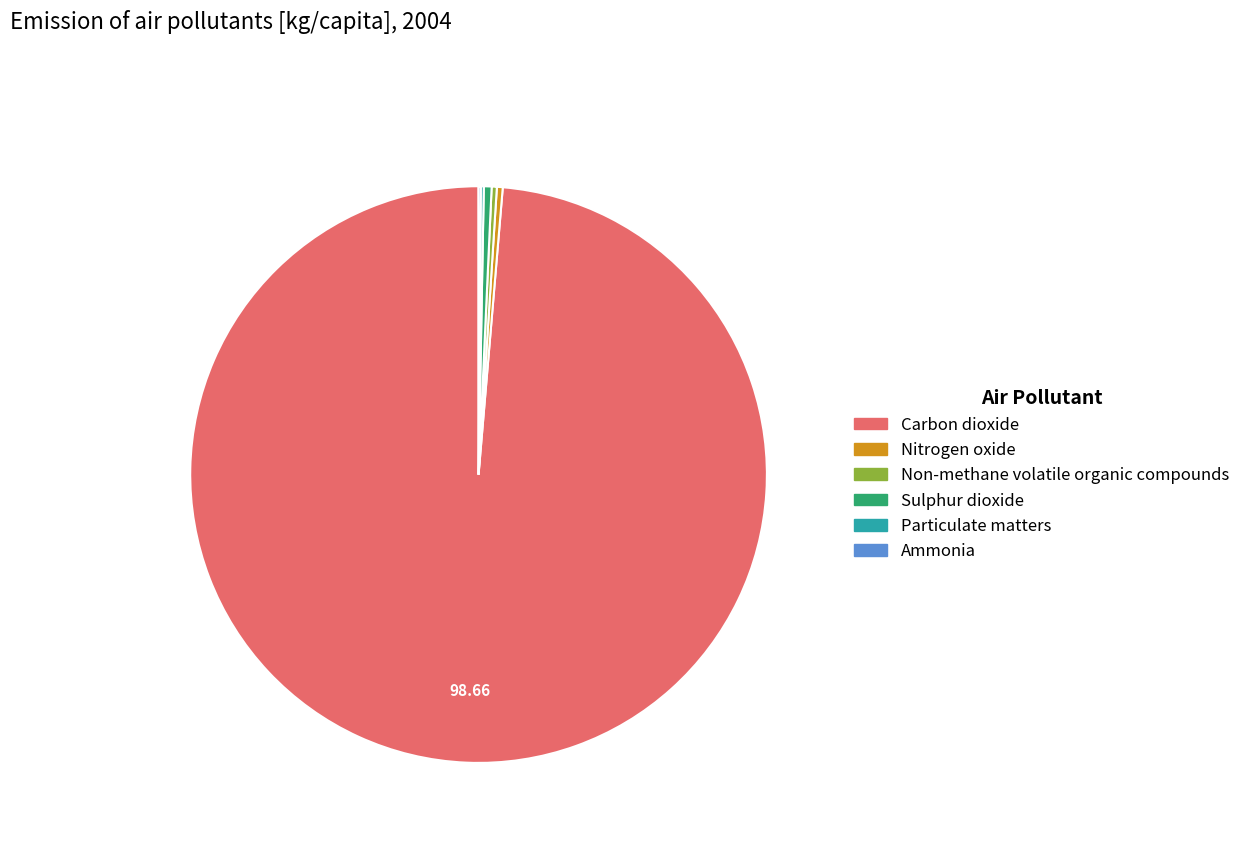

What is the largest slice in the pie chart?

Carbon dioxide